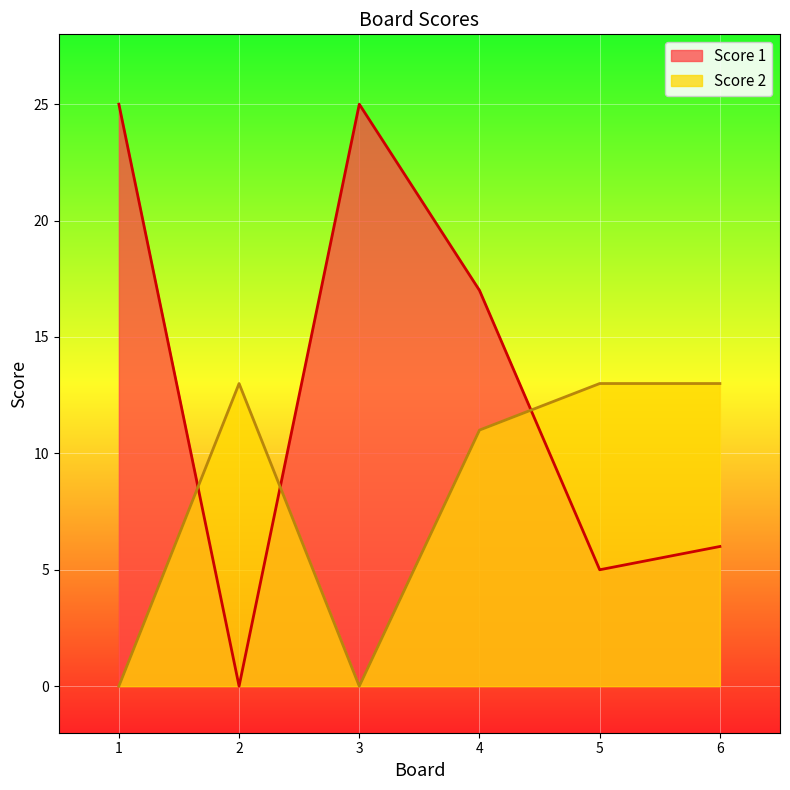

Which series has the largest range (max minus min)?

Score 1